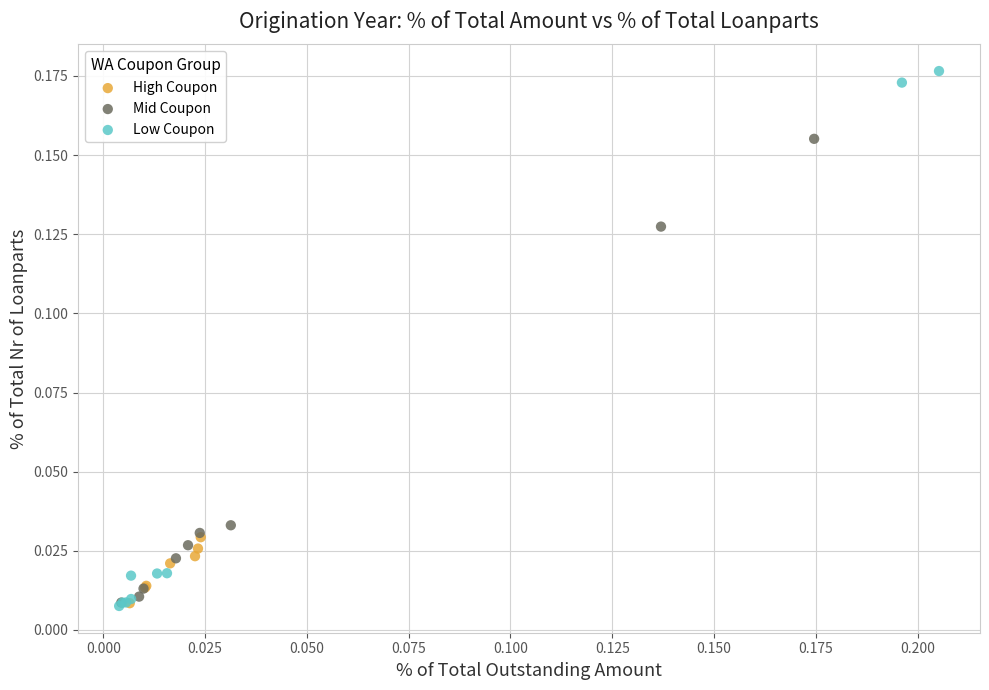

Which series reaches the maximum Y coordinate?

Low Coupon